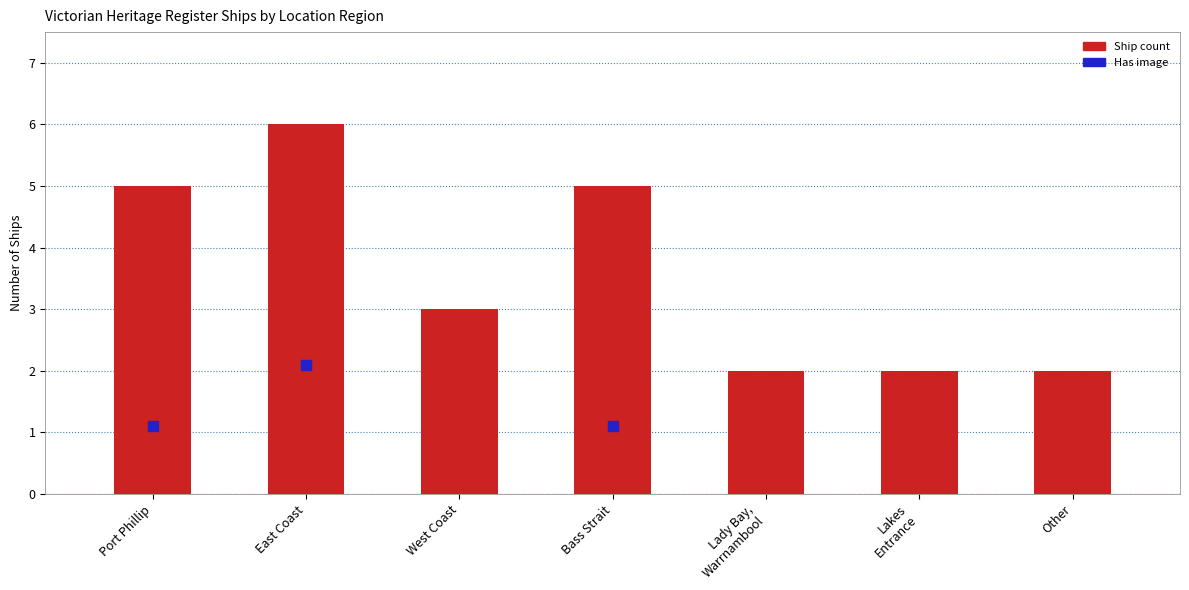

What is the ratio of the value at Lakes
Entrance to the value at Lady Bay,
Warrnambool?

1.0